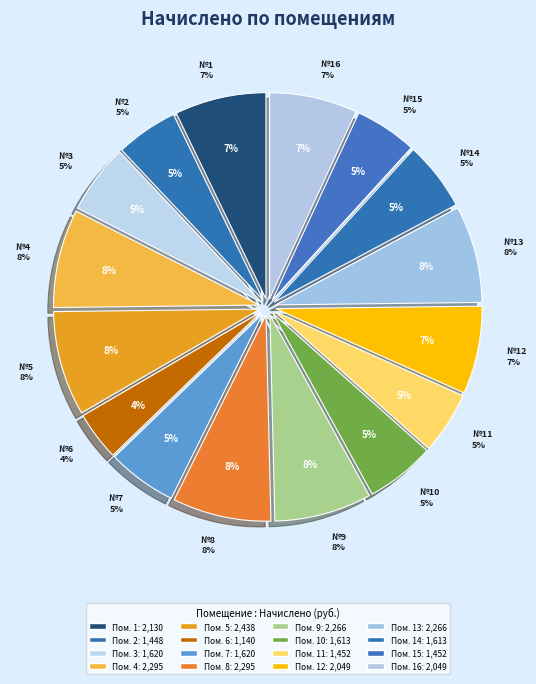

Is there any slice that represents more than half of the pie?

No